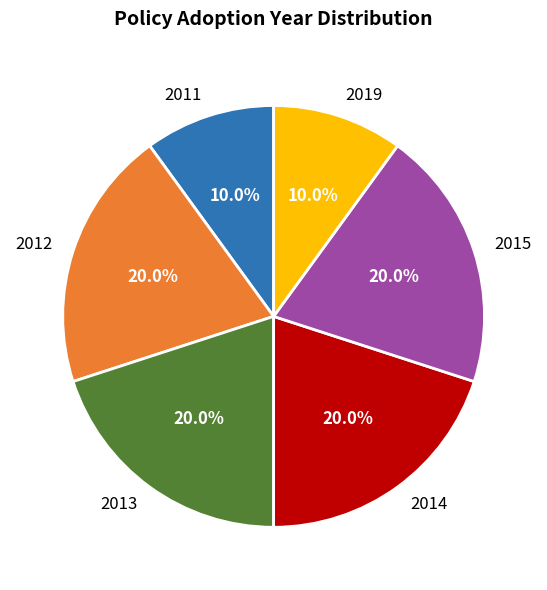

What percentage is NOT represented by 2013?

80.0%